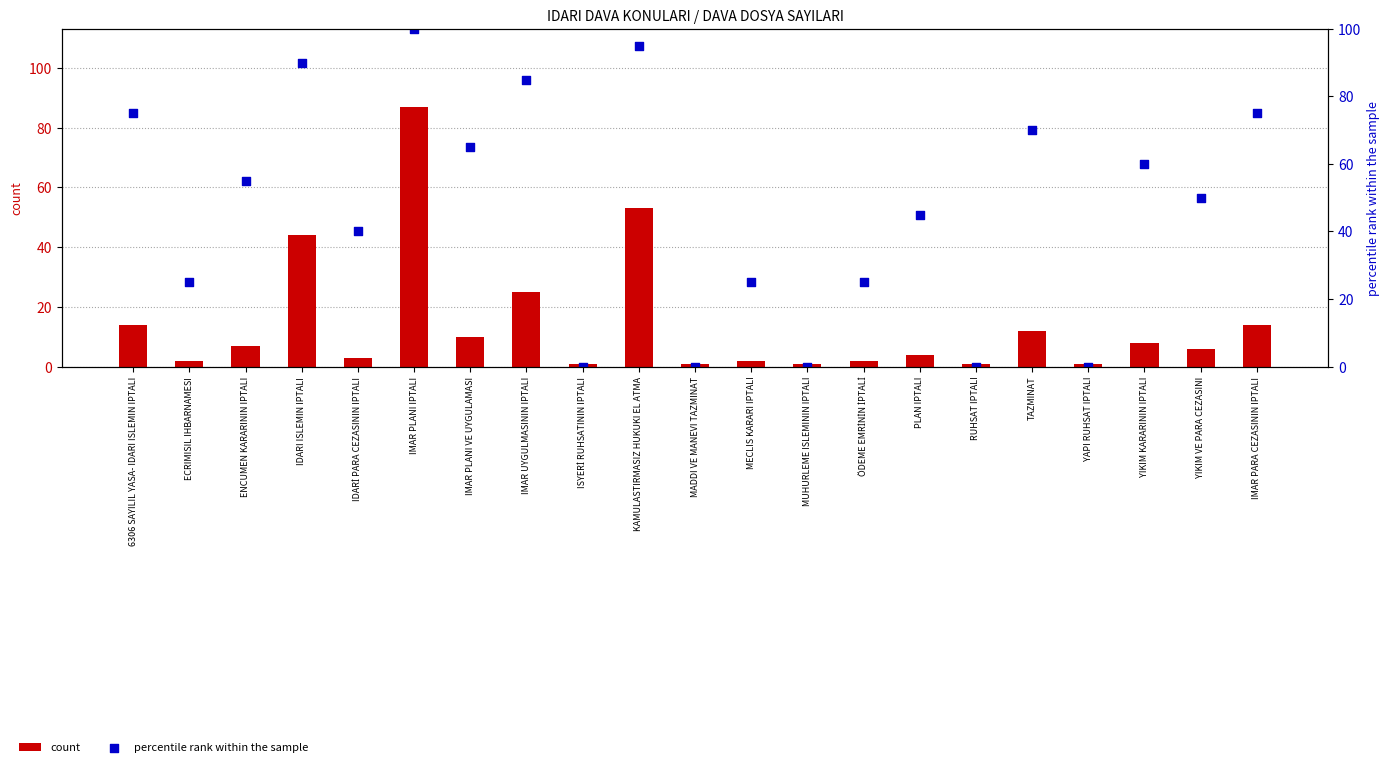

At which category is the sum across all series the highest?

IMAR PLANI IPTALI